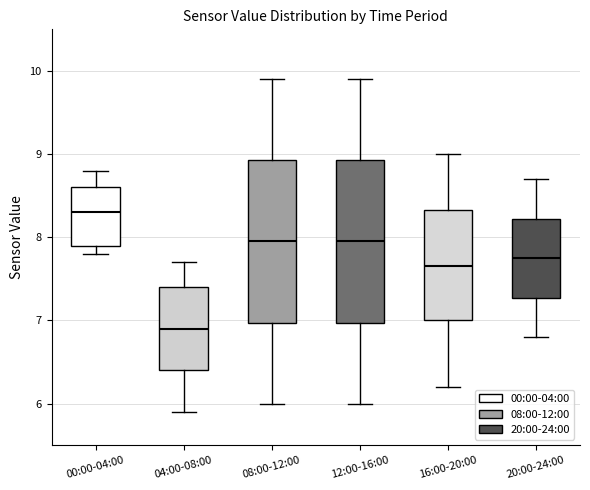

Reading left to right, transcribe this box plot: for each box, give where its median line is, the range the box spans, and where its two whiskers end, as read against the y-axis. The values are not printed on the chart, so give them approximately, as read against the axis.

00:00-04:00: median 8.3, box 7.9 to 8.6, whiskers 7.8 to 8.8
04:00-08:00: median 6.9, box 6.4 to 7.4, whiskers 5.9 to 7.7
08:00-12:00: median 8.0, box 7.0 to 8.9, whiskers 6.0 to 9.9
12:00-16:00: median 8.0, box 7.0 to 8.9, whiskers 6.0 to 9.9
16:00-20:00: median 7.7, box 7.0 to 8.3, whiskers 6.2 to 9.0
20:00-24:00: median 7.8, box 7.3 to 8.2, whiskers 6.8 to 8.7